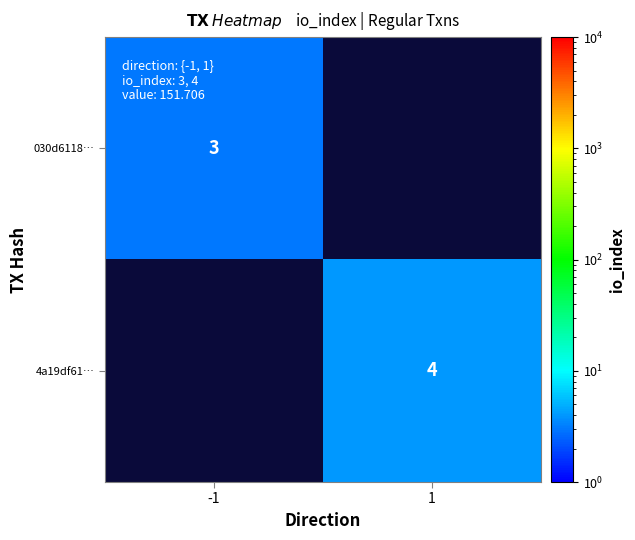

Is it true that 030d6118… equals 2 at -1?

False